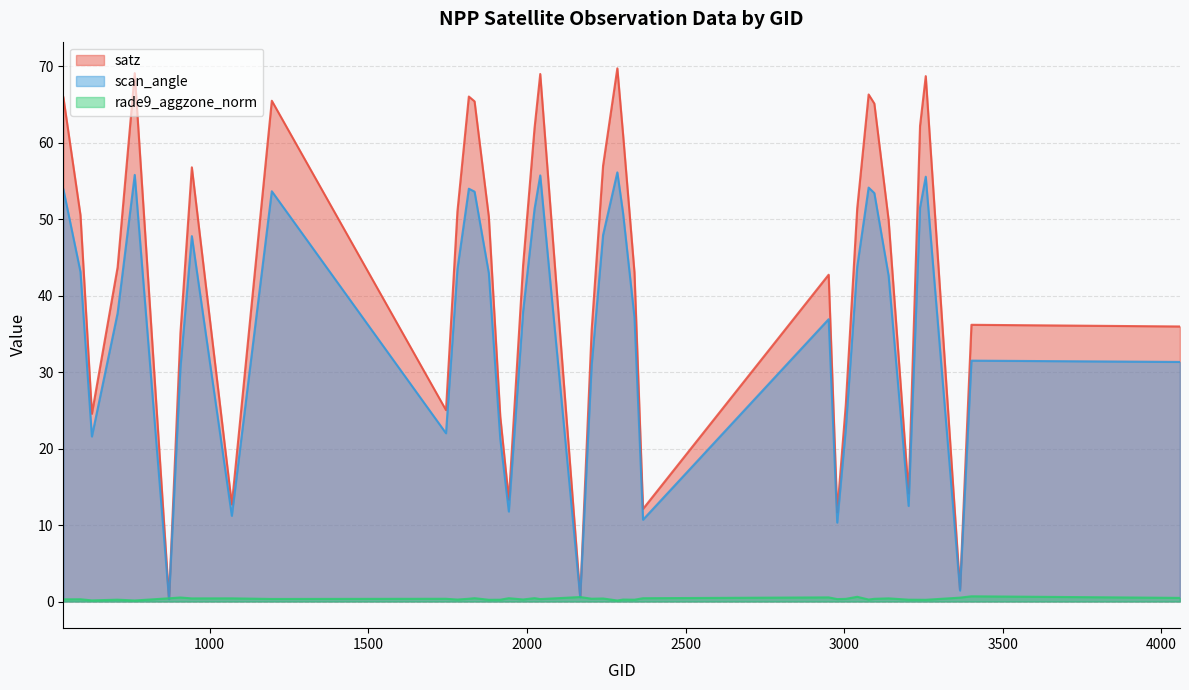

What is the value of the satz point at the 36th from the left?

62.2